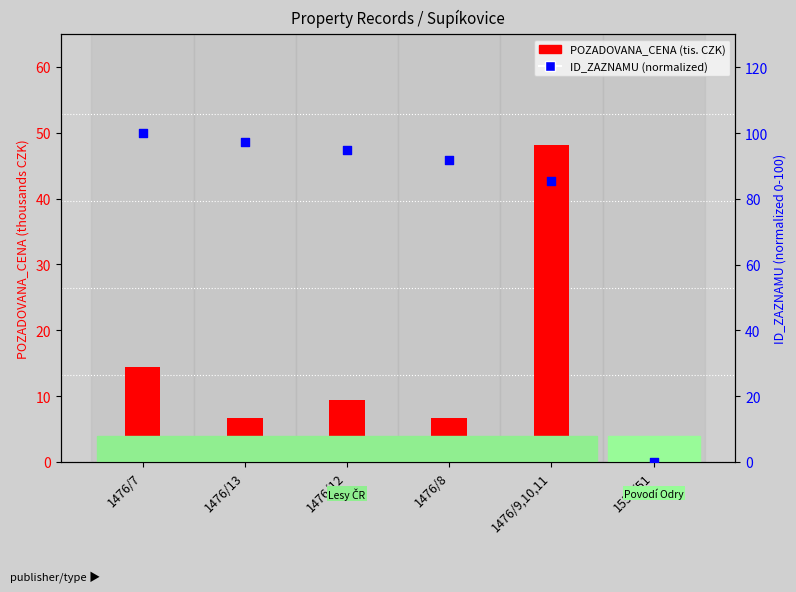

Is the value of ID_ZAZNAMU (norm) at 1476/13 greater than the value of POZADOVANA_CENA at 1476/8?

Yes